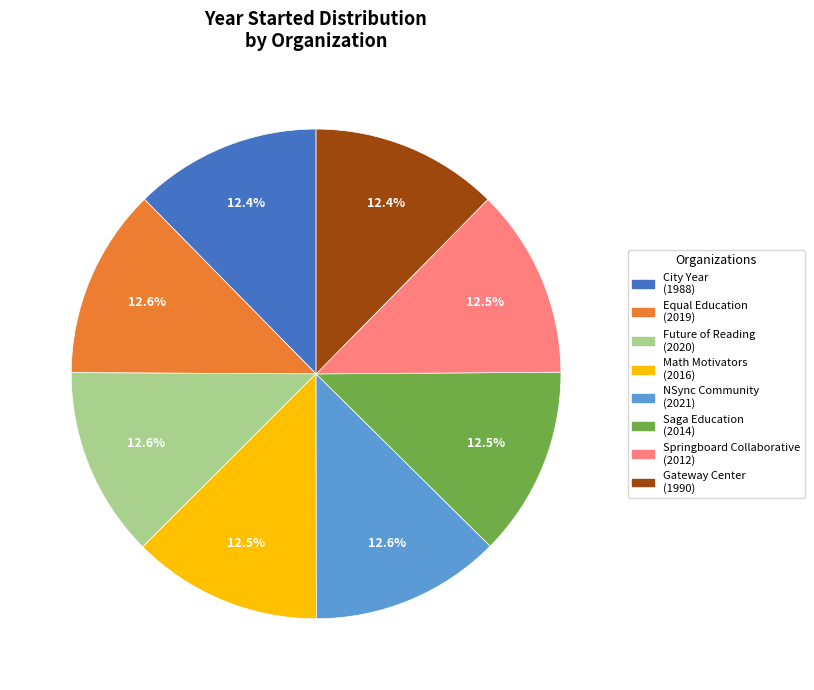

What is the ratio of the value at Springboard Collaborative to the value at Math Motivators?

1.0